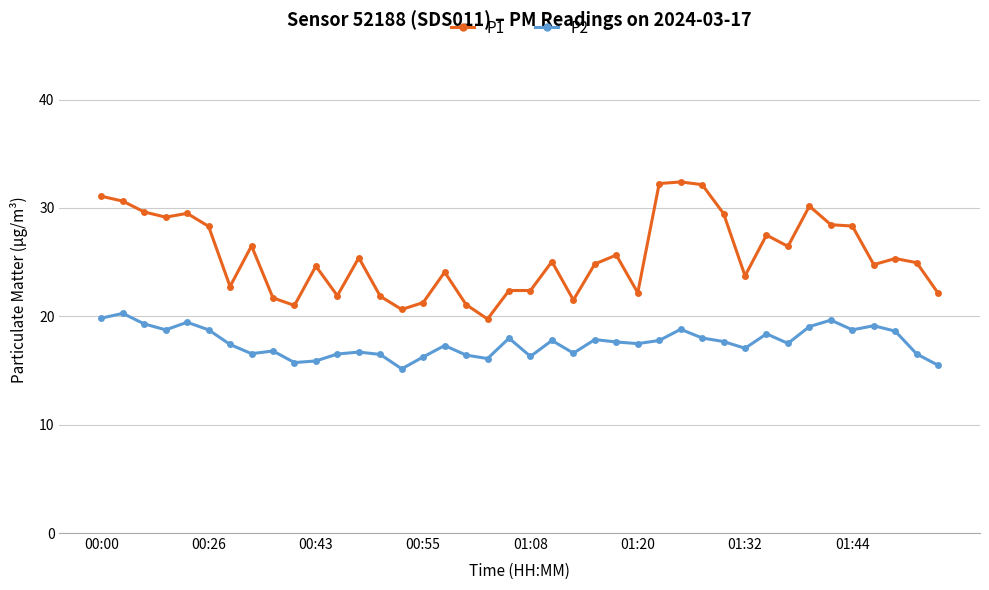

What are all the series names shown in the legend?

P1, P2